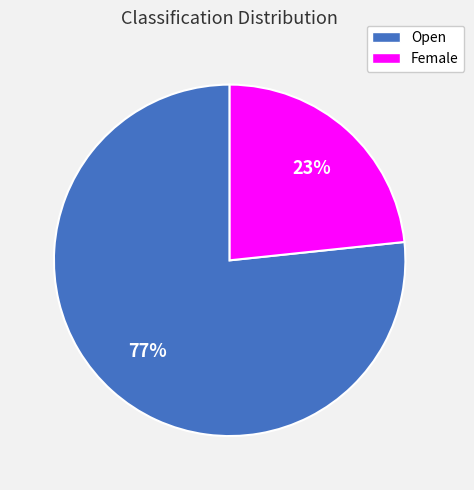

To the nearest percent, what is the average slice percentage?

50%